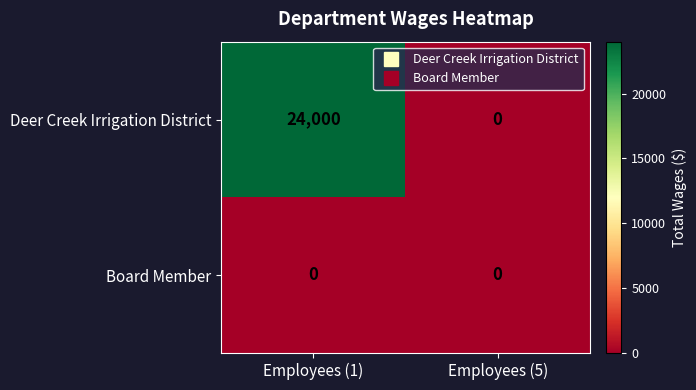

List the series in order of their peak value, lowest first.

Board Member, Deer Creek Irrigation District